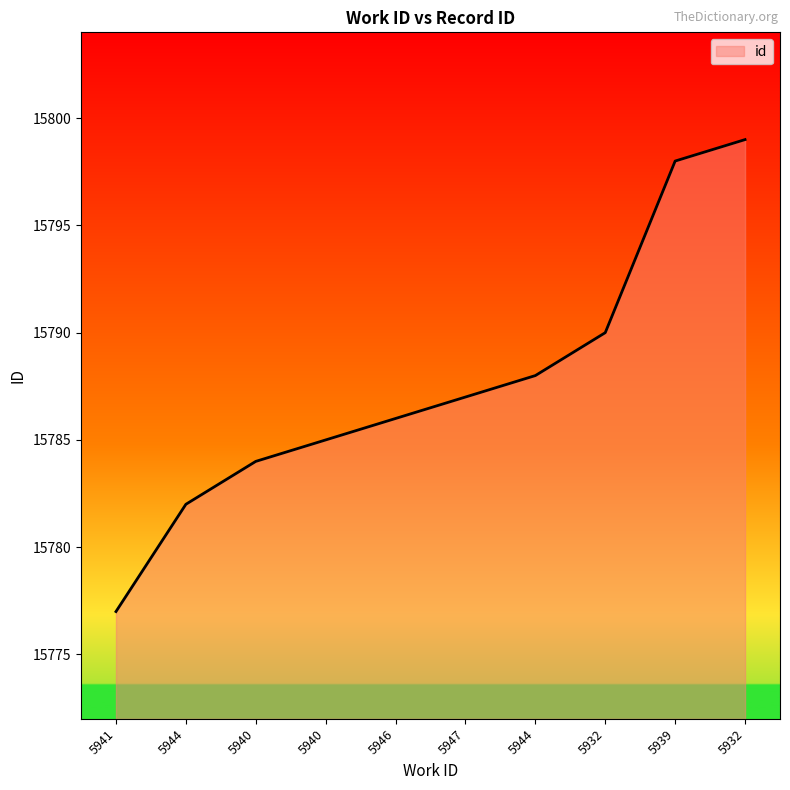

What is the label of the 2nd point from the right?

5939